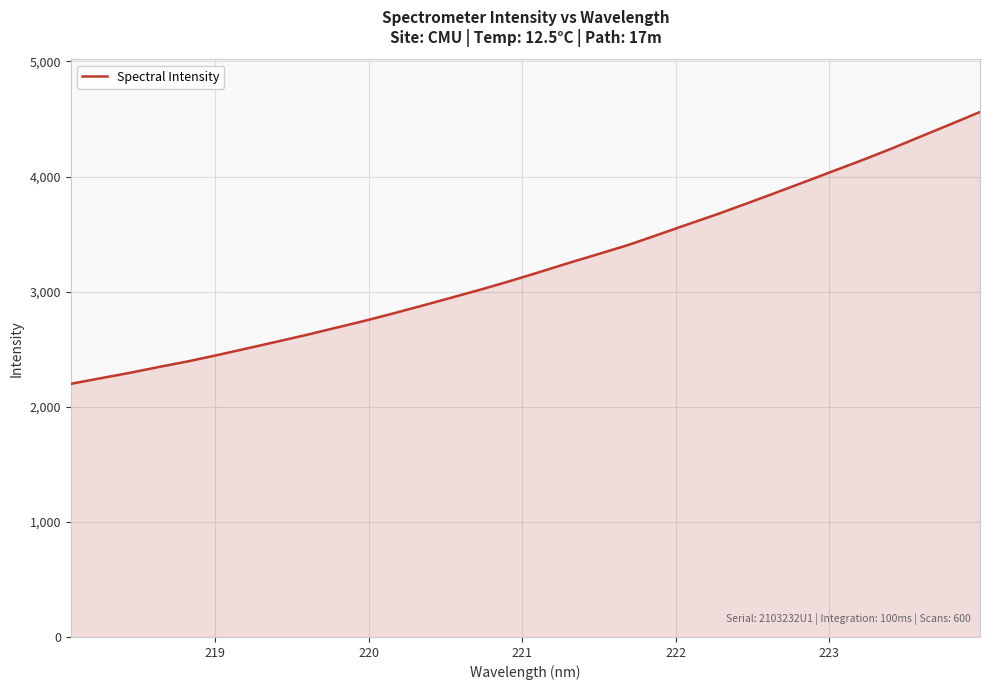

What is the sum of all values?

103084.1